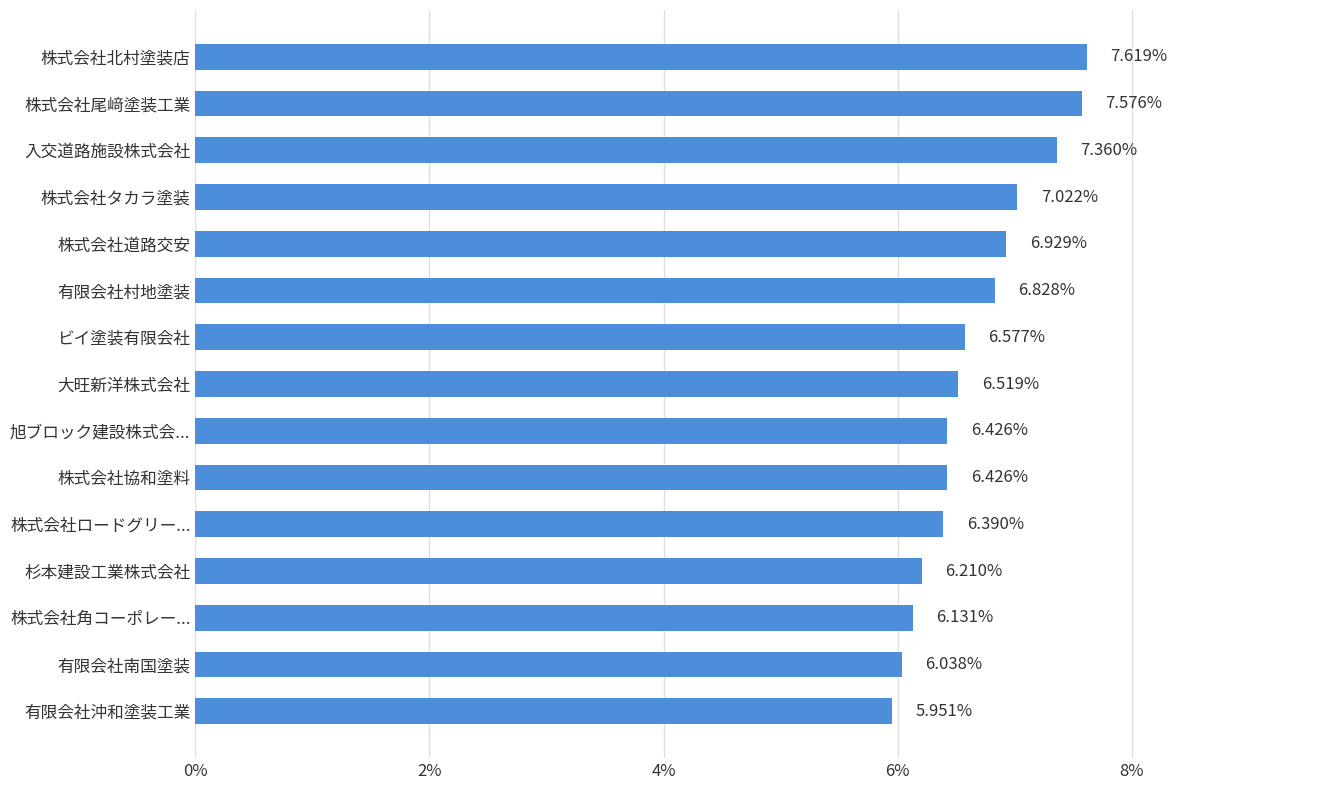

What is the change in value from 杉本建設工業株式会社 to 株式会社北村塗装店?

+1.4